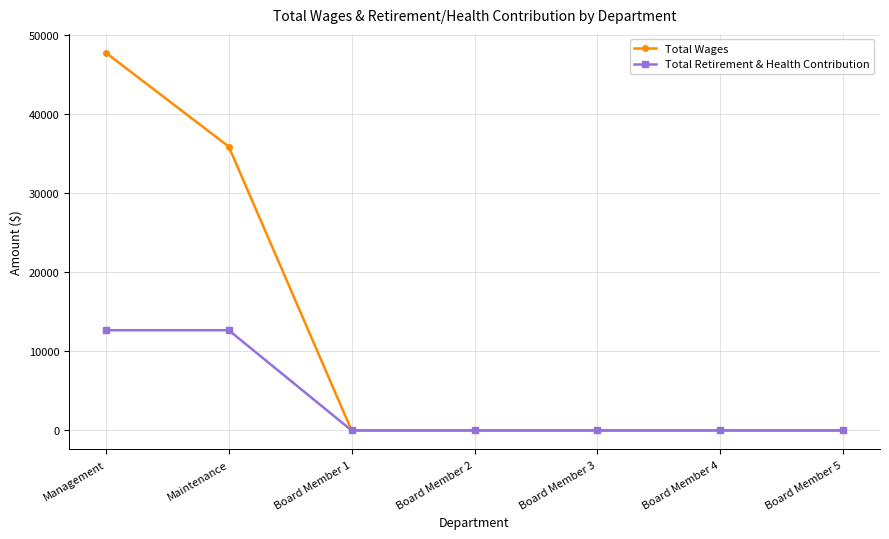

What is the sum of the Total Wages values at Management and Board Member 3?

47737